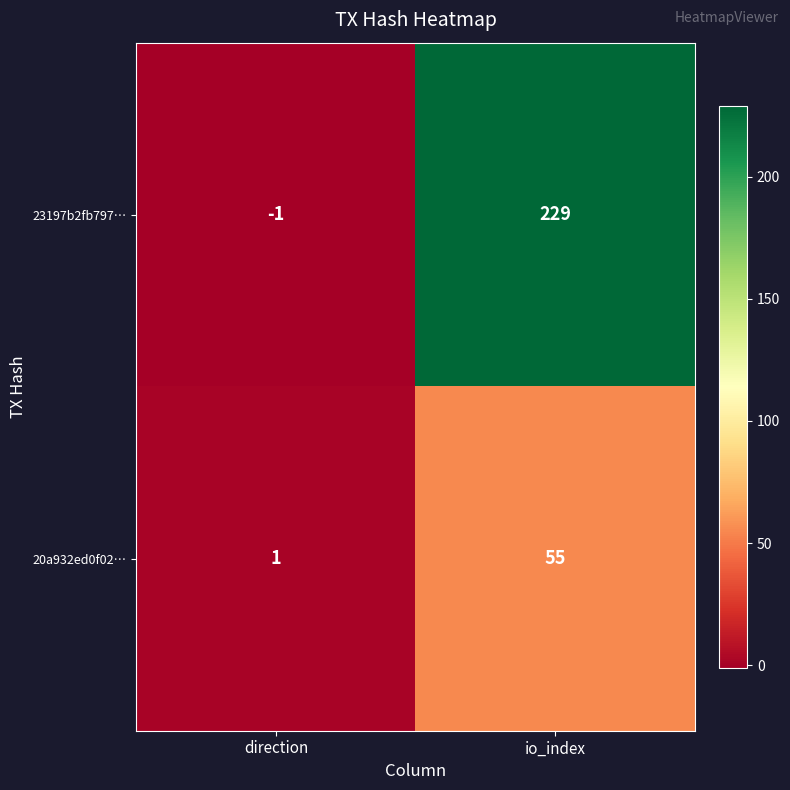

At how many categories does at least one series exceed 149?

1